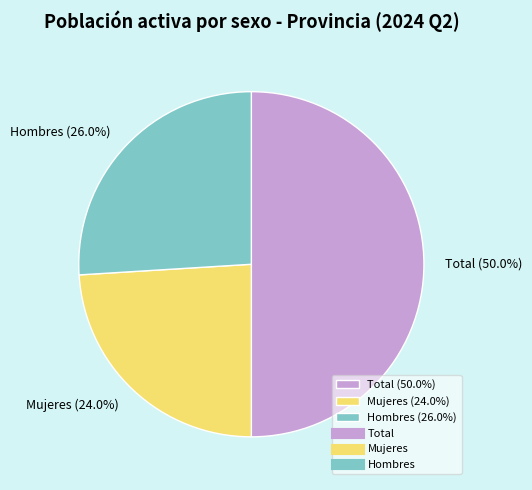

How many segments does this pie chart have?

3